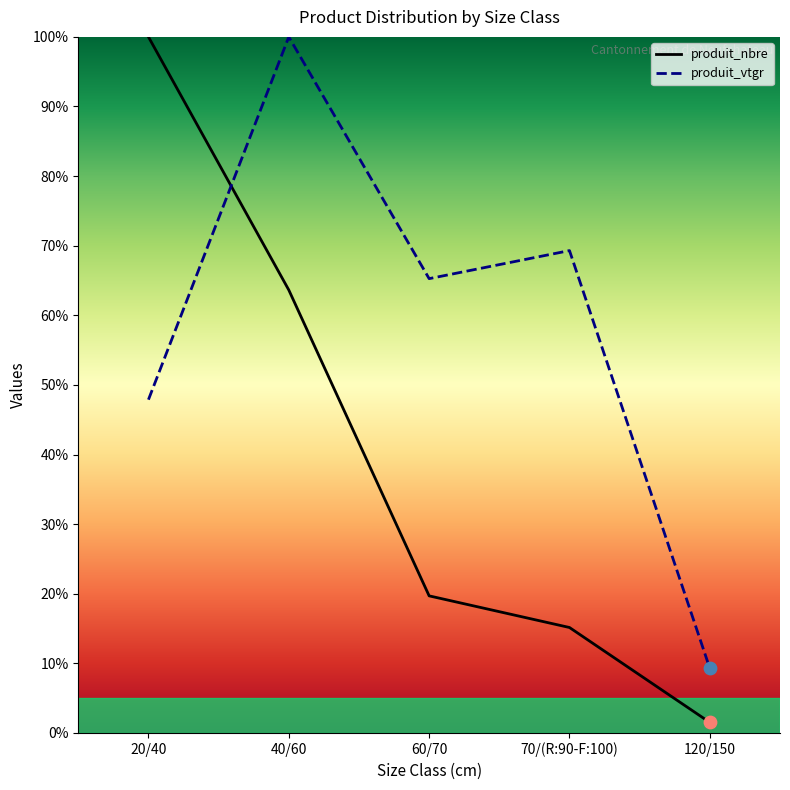

At which category is the sum across all series the highest?

40/60